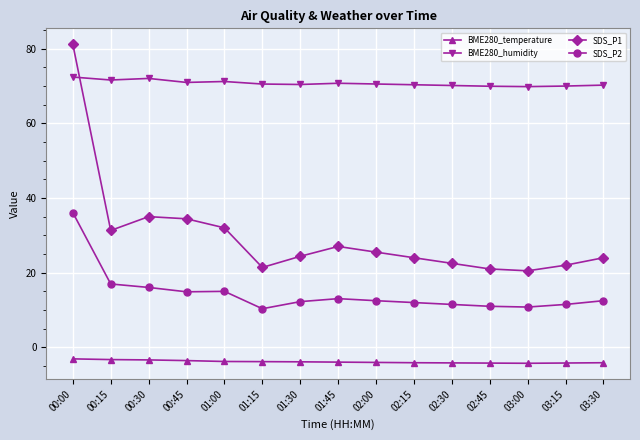

How many lines are shown in the chart?

4